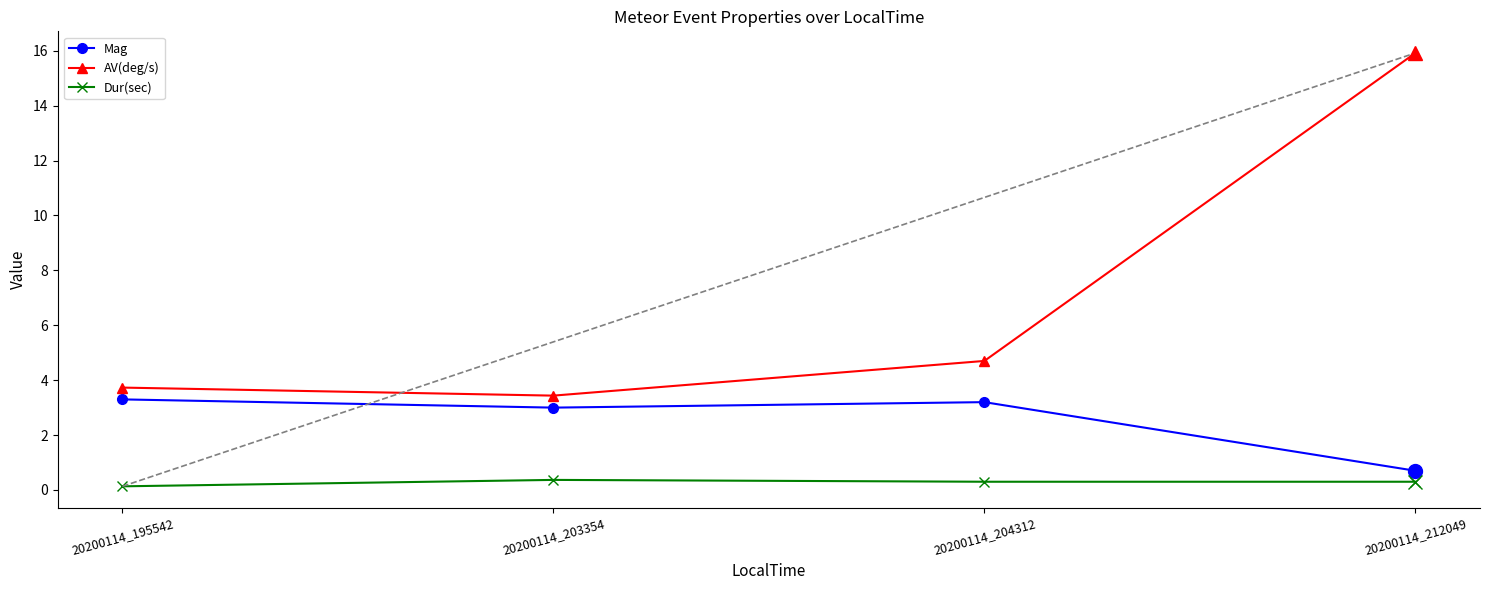

Count the number of categories in the chart.

4